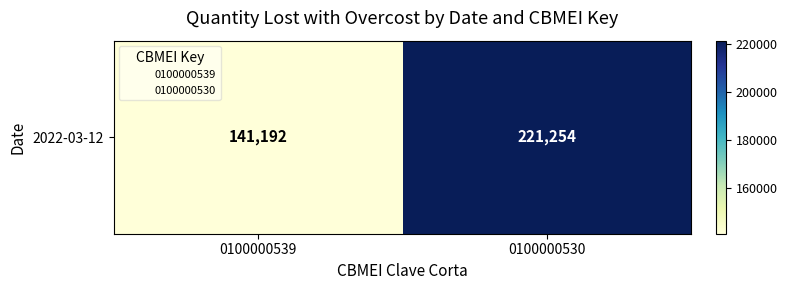

At which label is the value closest to 181222?

0100000539